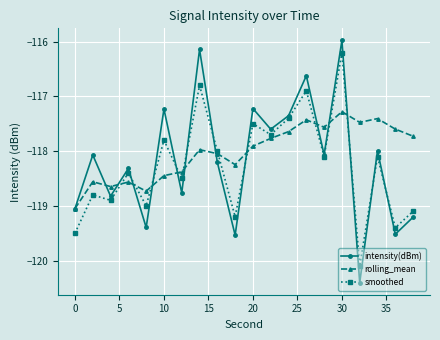

What is the maximum value for rolling_mean?

-117.3